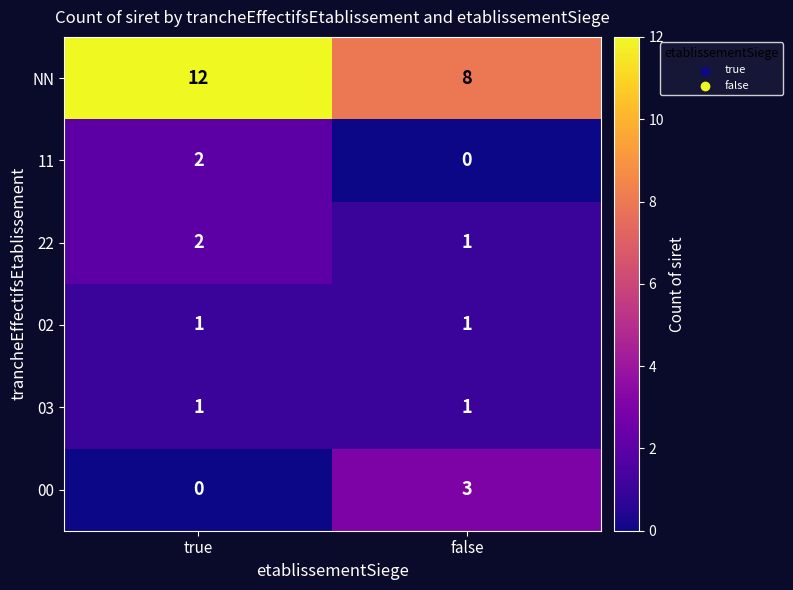

Reading left to right, extract all data points from this chart.

NN: 12	8
11: 2	0
22: 2	1
02: 1	1
03: 1	1
00: 0	3